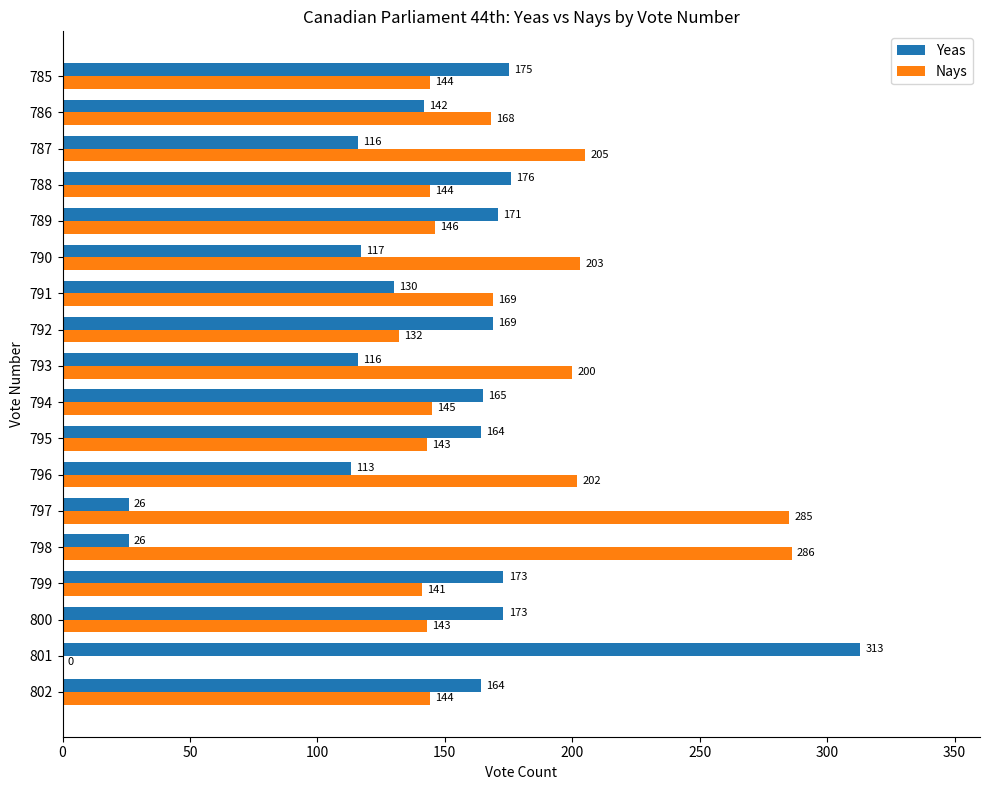

What are all the series names shown in the legend?

Yeas, Nays